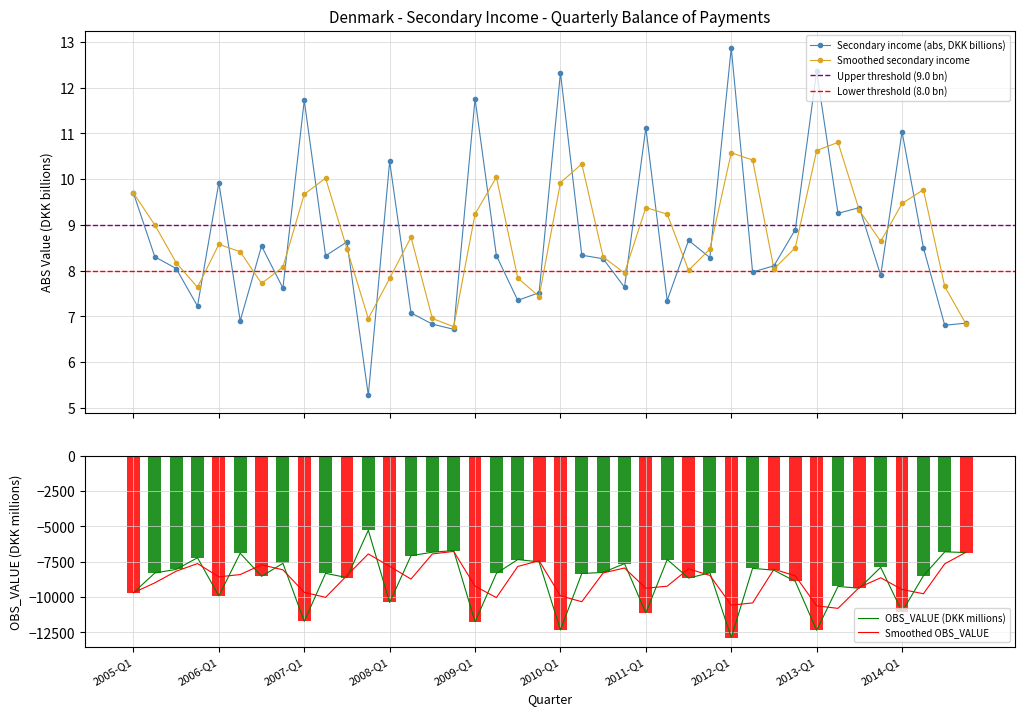

What is the sum of all values?

-348039